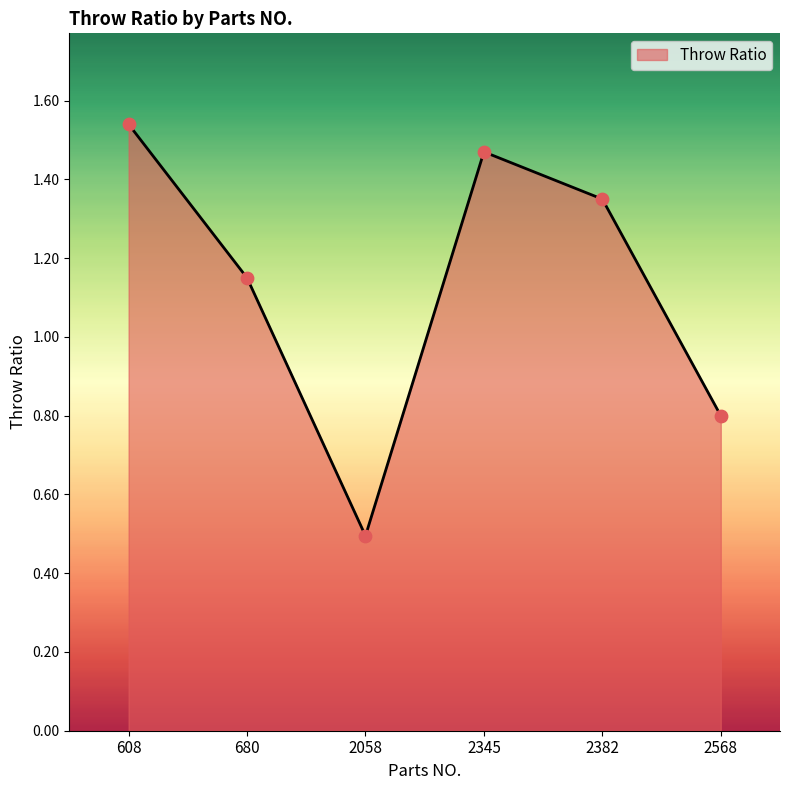

What is the change in value from 680 to 2345?

+0.3